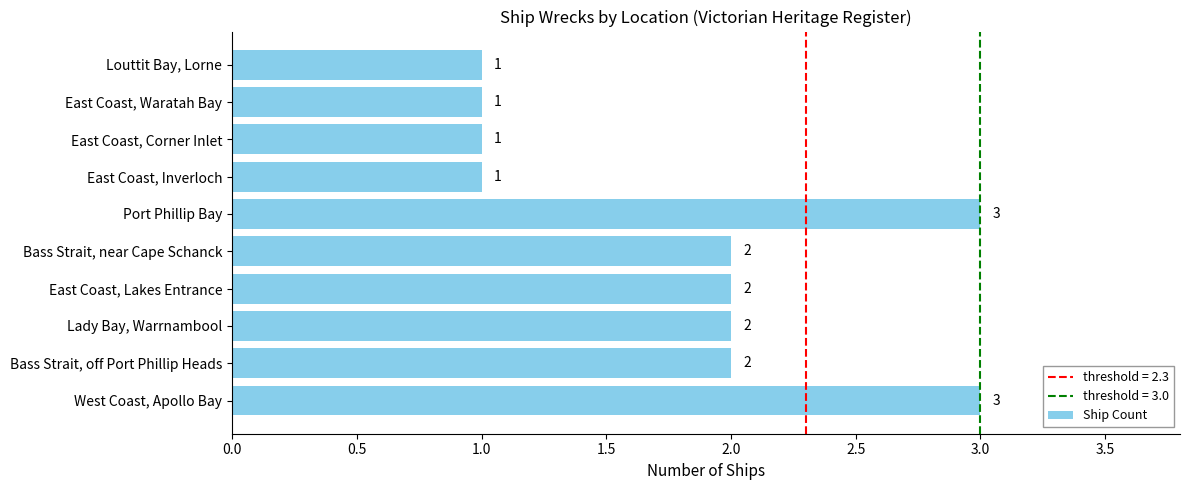

Count the number of data series in this chart.

1